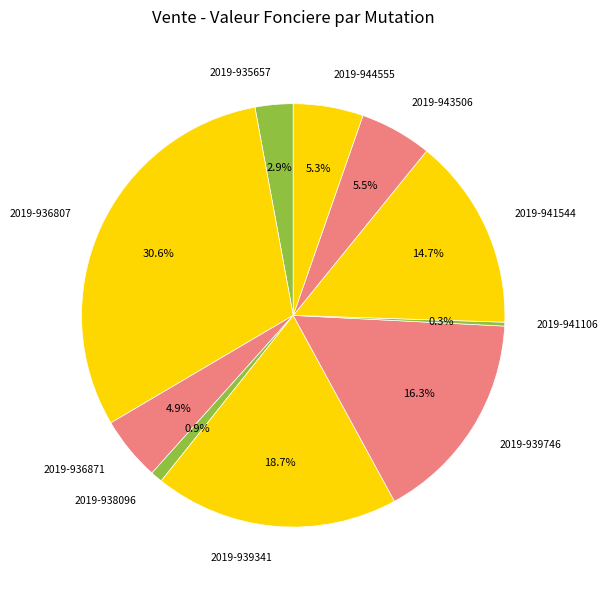

Does 2019-939341 account for over 50% of the chart?

No